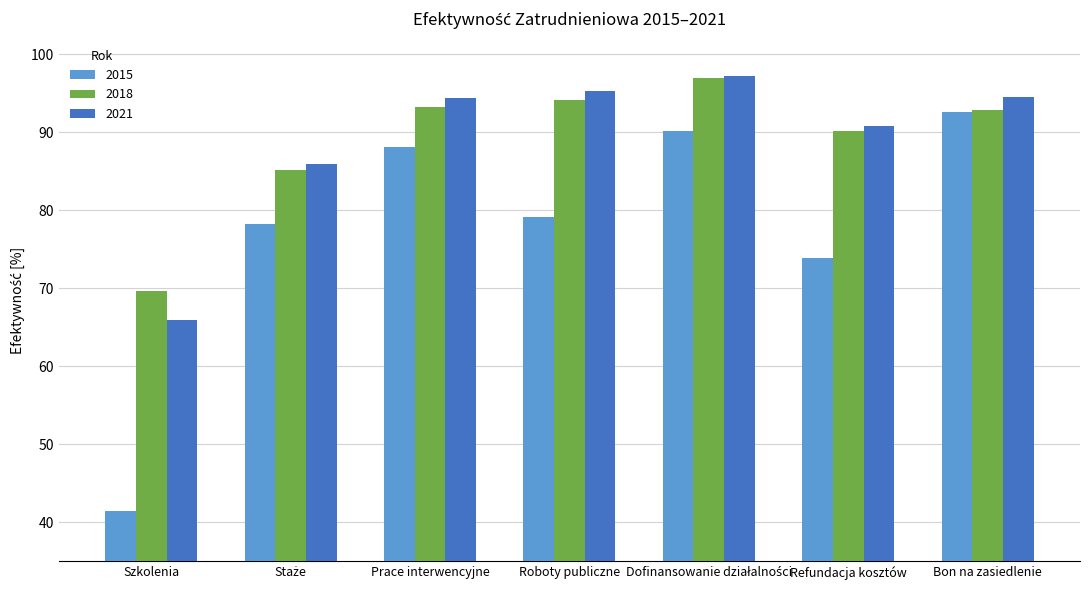

What is the difference between the maximum and second lowest values in the 2018 series?

11.8